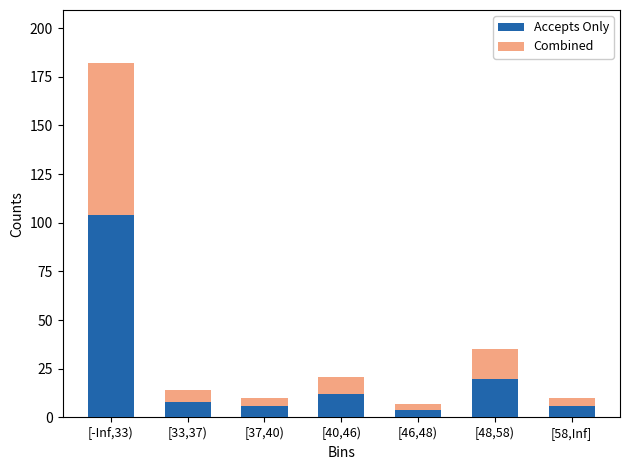

Reading right to left, transcribe the values for Accepts Only.

6	20	4	12	6	8	104